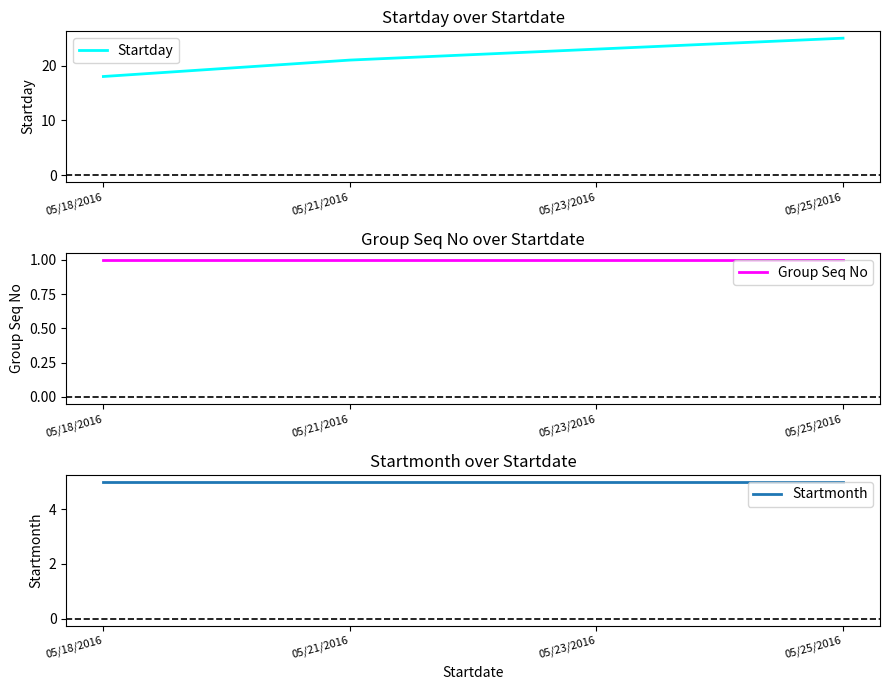

How many lines are shown in the chart?

3